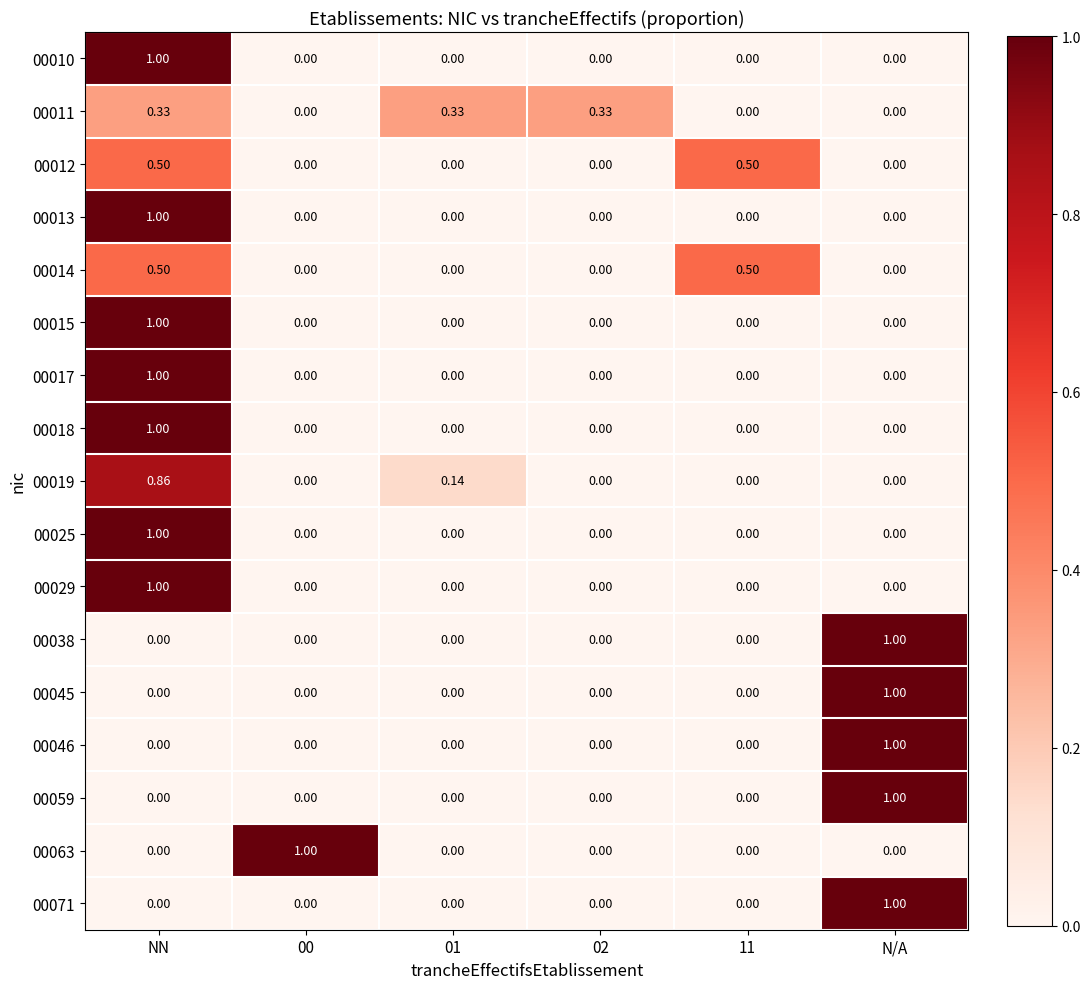

At which category is the sum across all series the highest?

NN